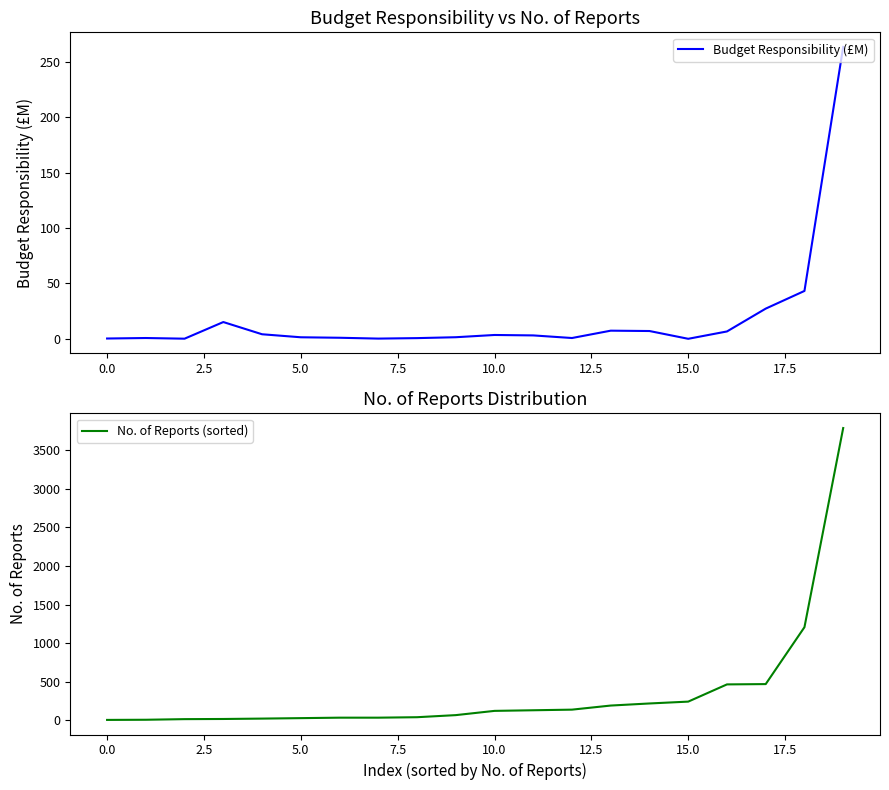

What is the approximate value of Budget Responsibility (£M) at 5.0?

1.4